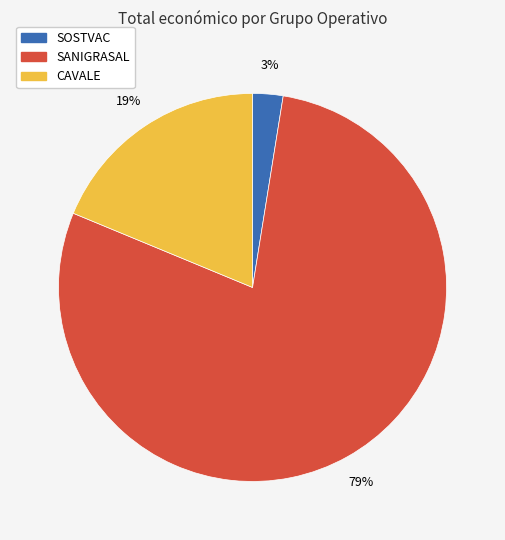

To the nearest percent, what portion does SOSTVAC represent?

3%